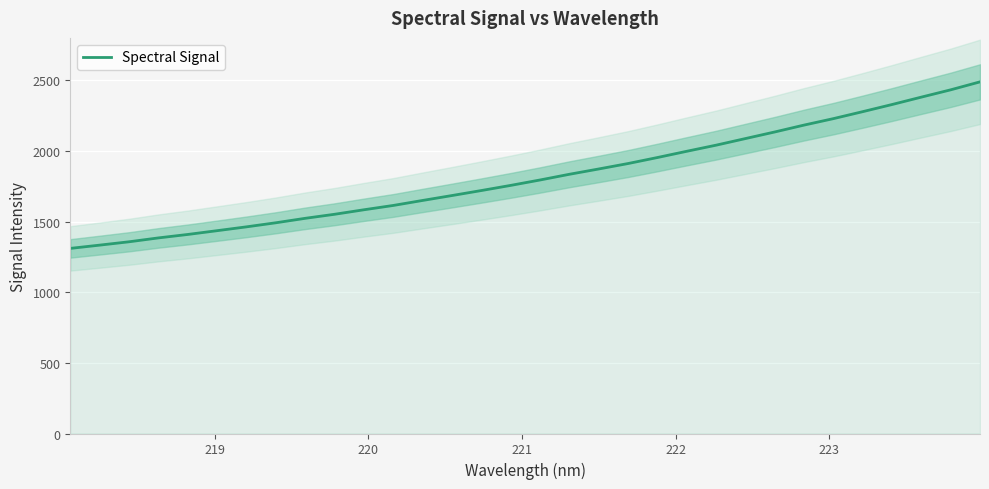

Count the number of data series in this chart.

1